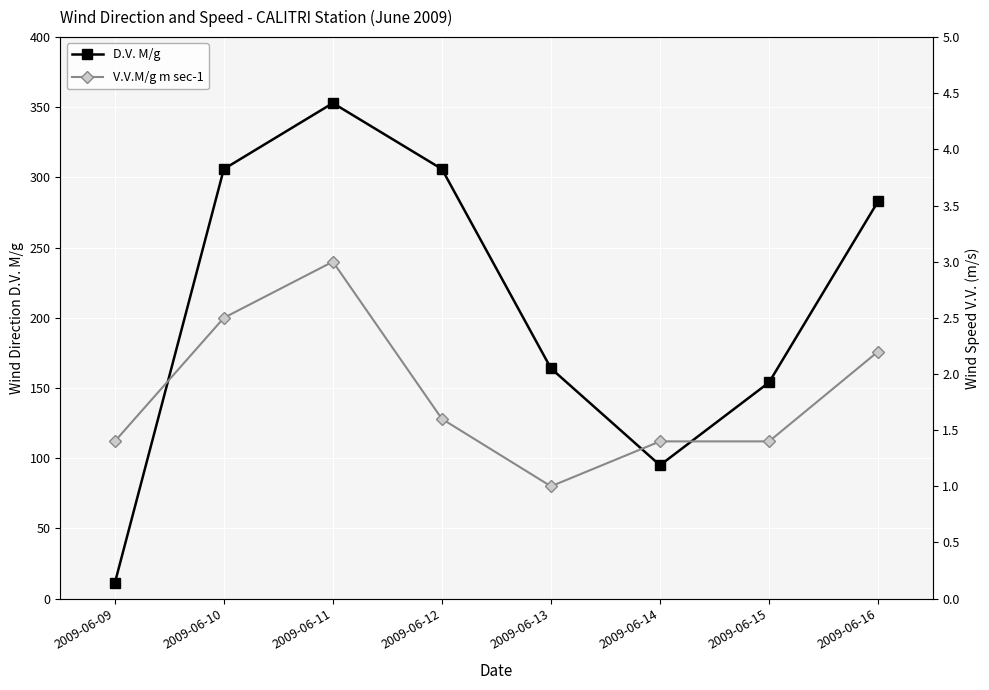

True or false: V.V.M/g m sec-1 has more than 1 interior local peaks.

False